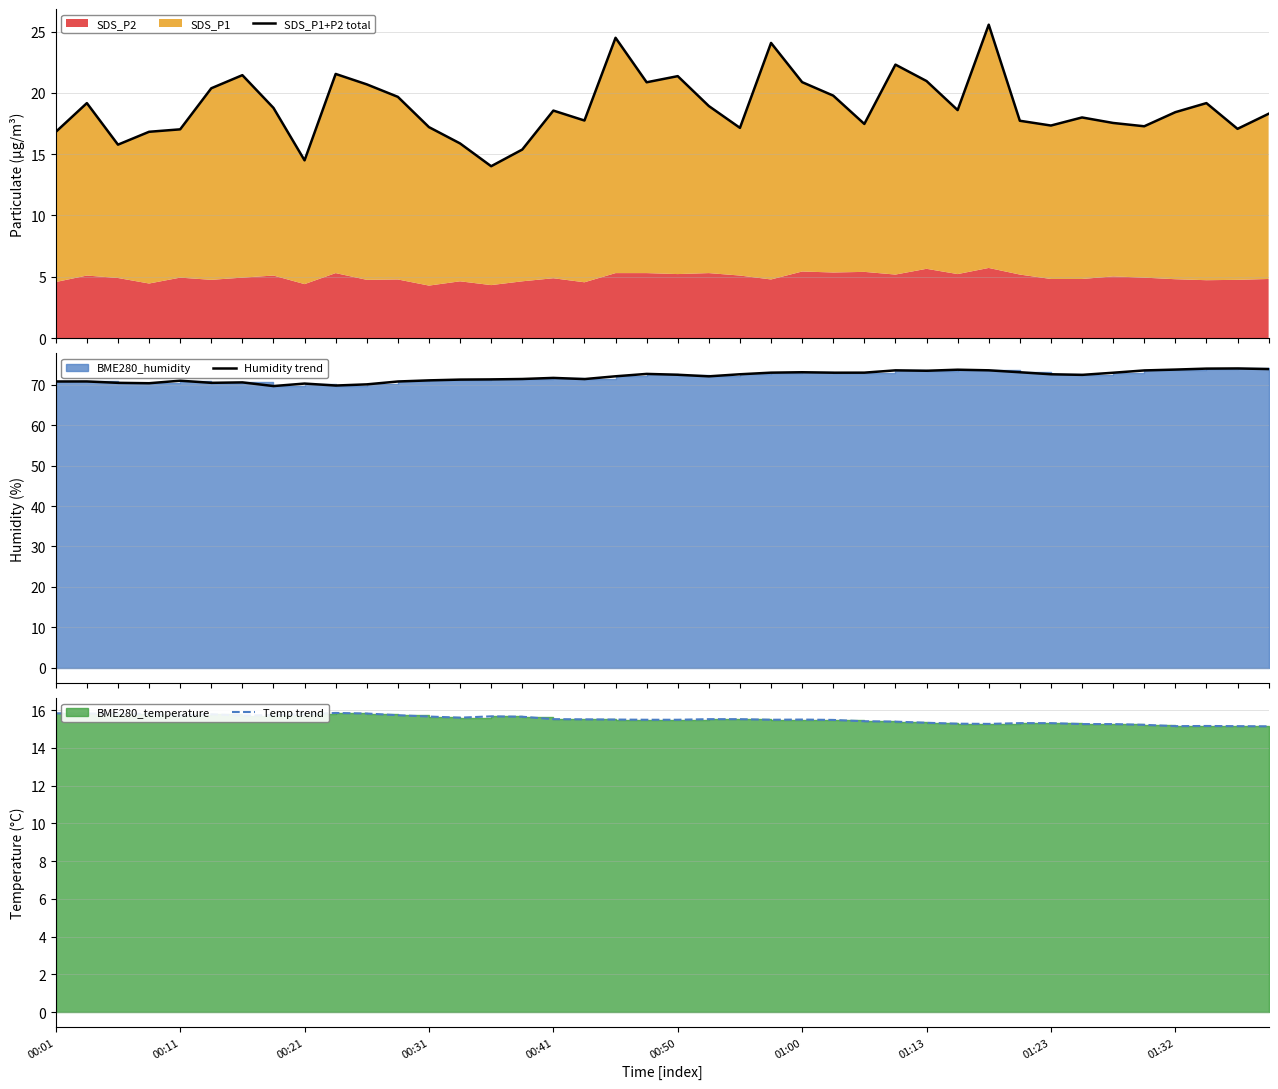

Between which two adjacent categories do SDS_P1+P2 total and Temp trend first intersect?

00:11 and 00:21